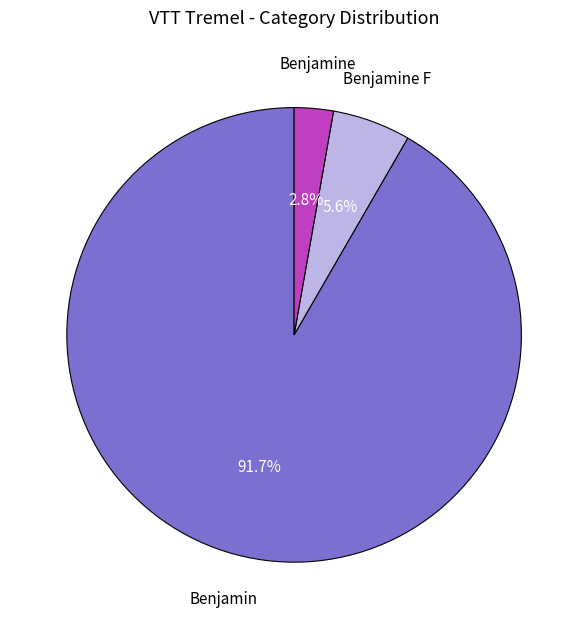

How many slices are in this pie chart?

3